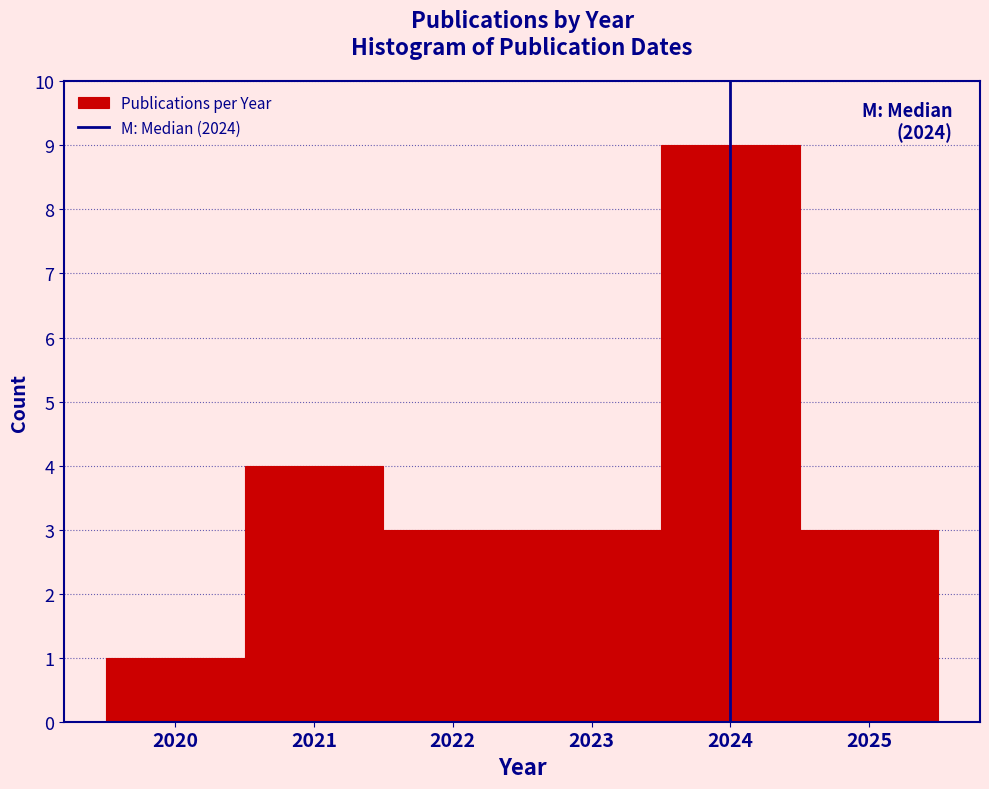

Over which range of the x-axis is the bar tallest?

2023.5 to 2024.5